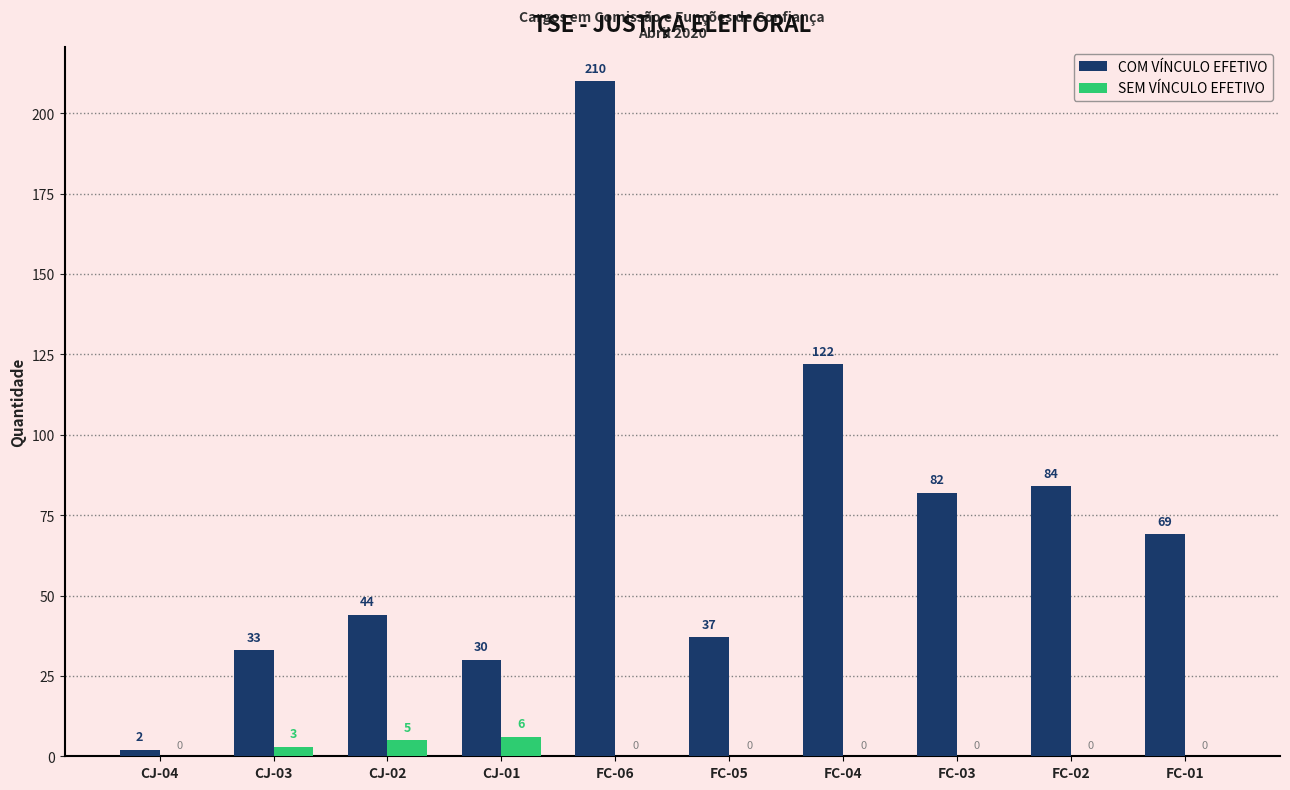

Is it true that COM VÍNCULO EFETIVO equals 82 at FC-03?

True